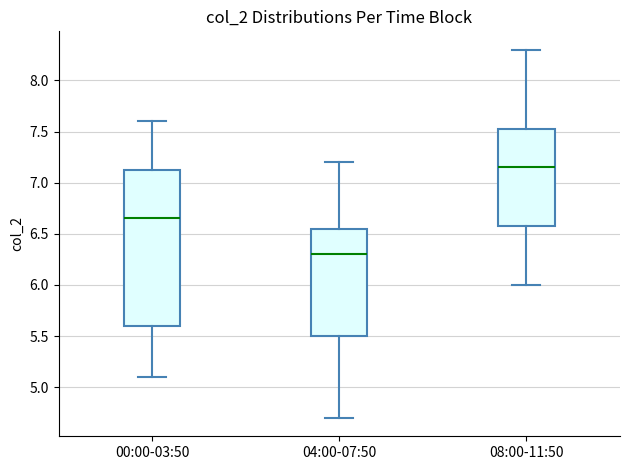

Which box is the tallest, from its lower edge to its upper edge?

00:00-03:50